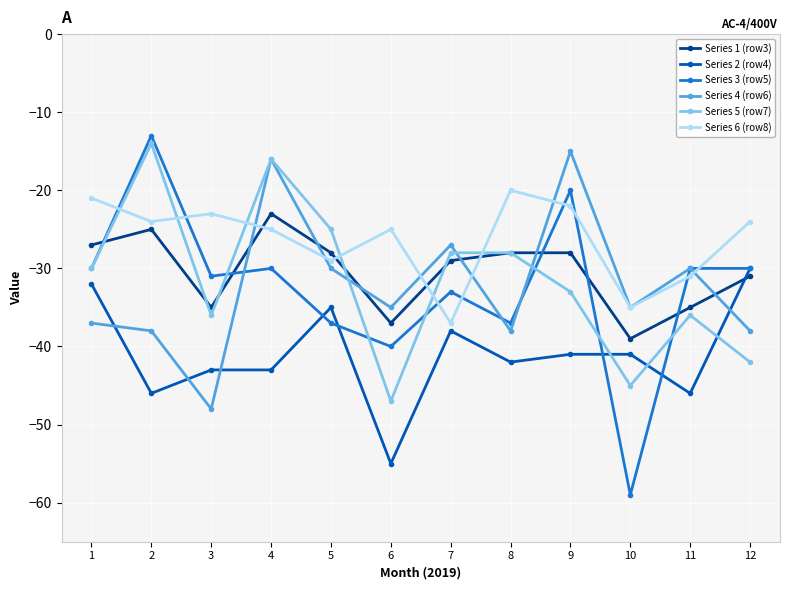

How many lines are shown in the chart?

6